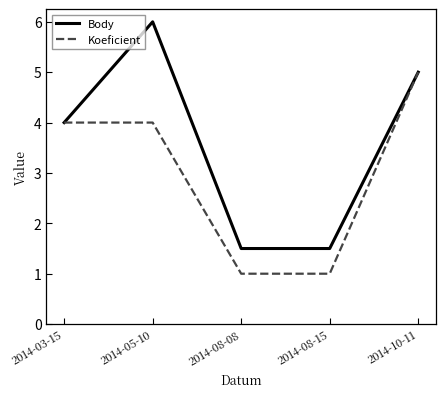

The Body series shows 1.5 at 2014-08-08. True or false?

True